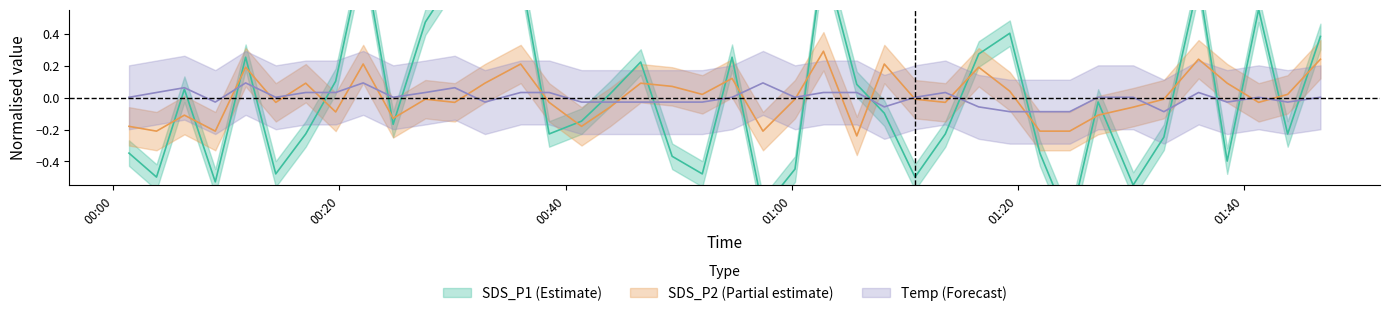

How many interior local valleys does the SDS_P1 series have?

12